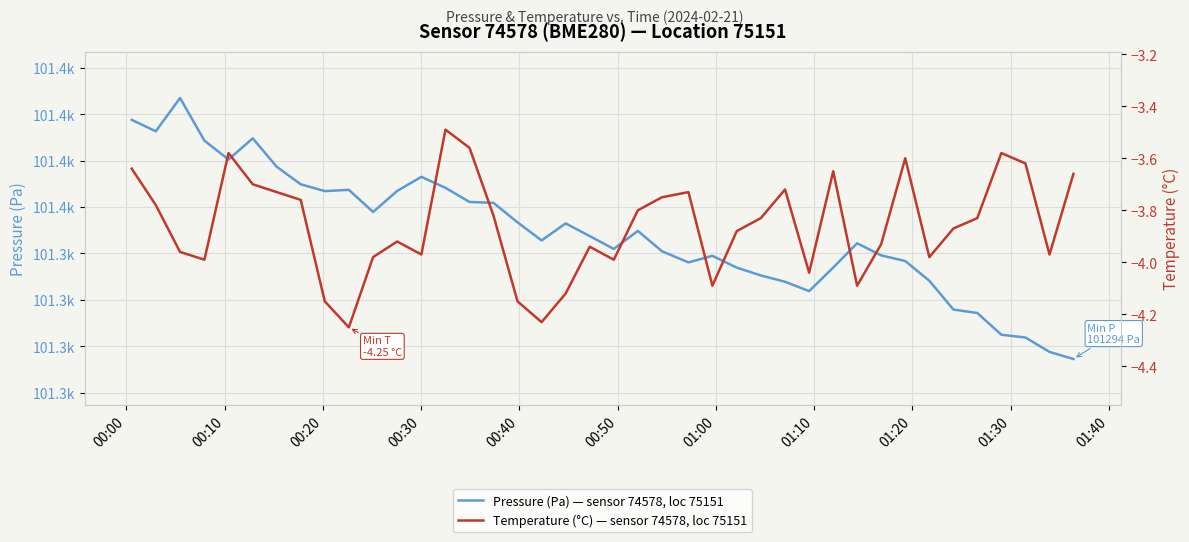

How many interior local valleys does the Temperature (°C) — sensor 74578, loc 75151 series have?

10